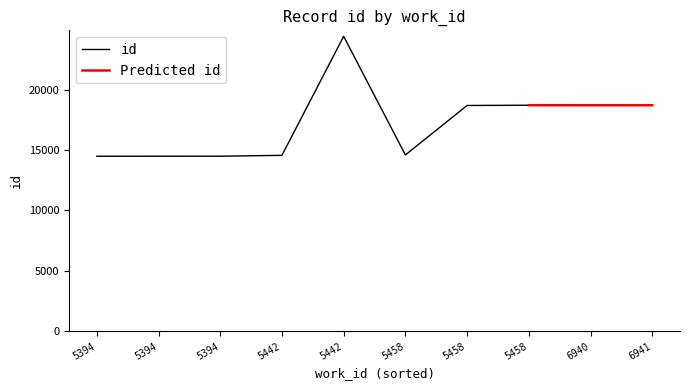

At which category does the chart reach its minimum across all series?

5394